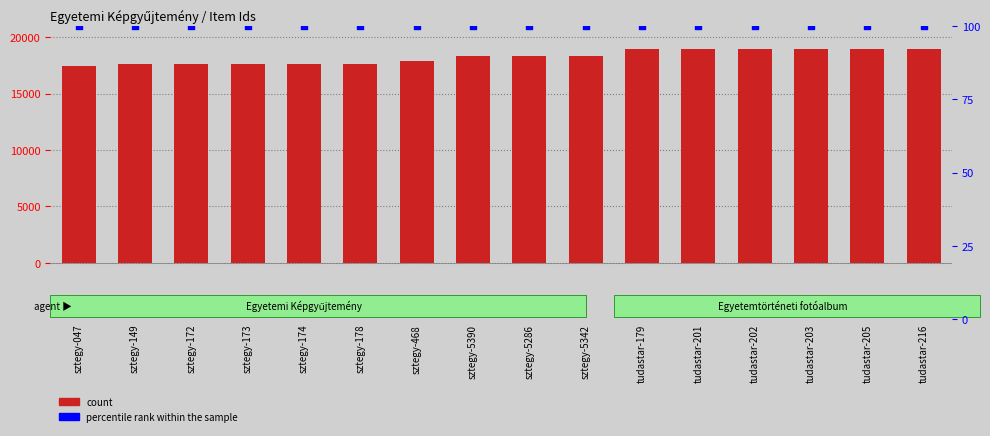

Which series has the largest total across all categories?

count